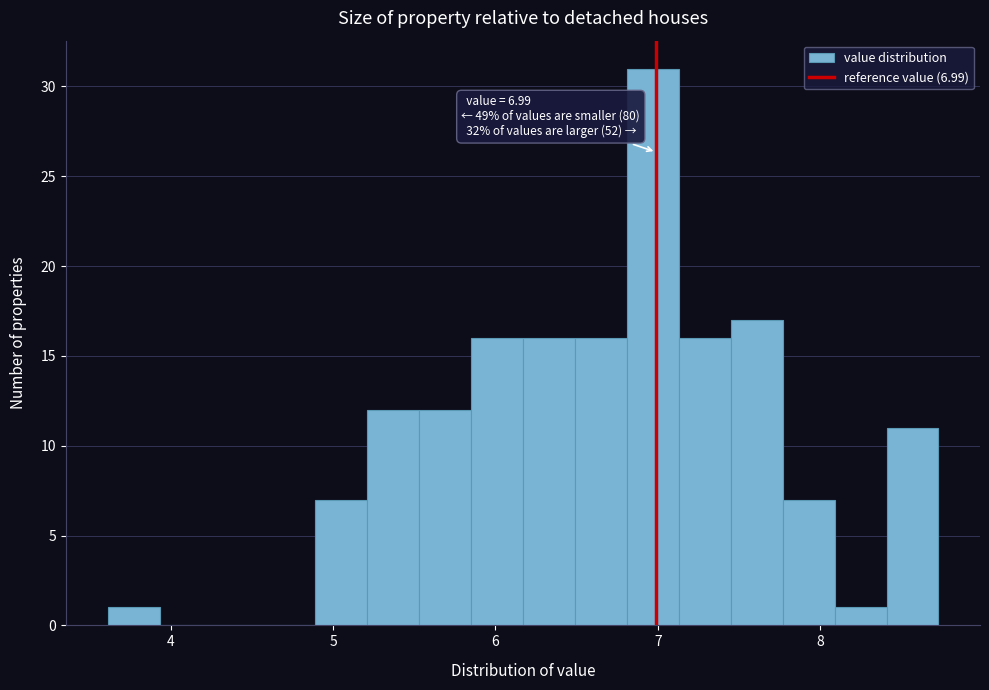

Around what value on the x-axis is the tallest bar? Give the approximate position of its centre, as read against the axis.

7.0